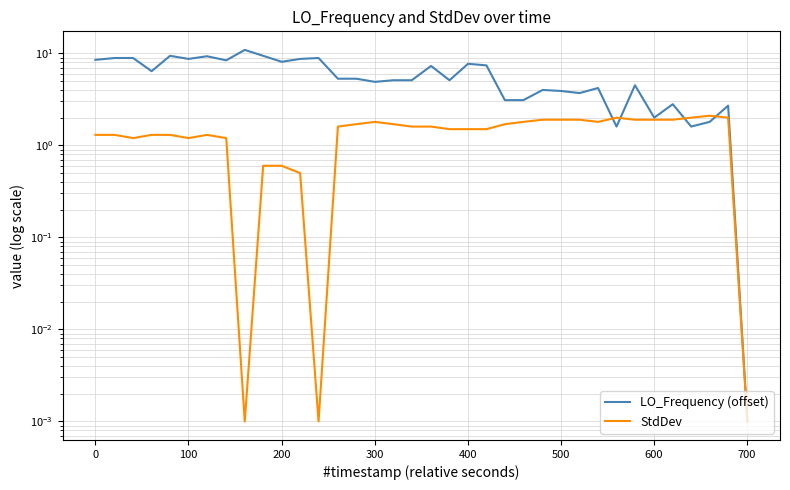

Rank the series by their maximum value, from highest to lowest.

LO_Frequency (offset), StdDev